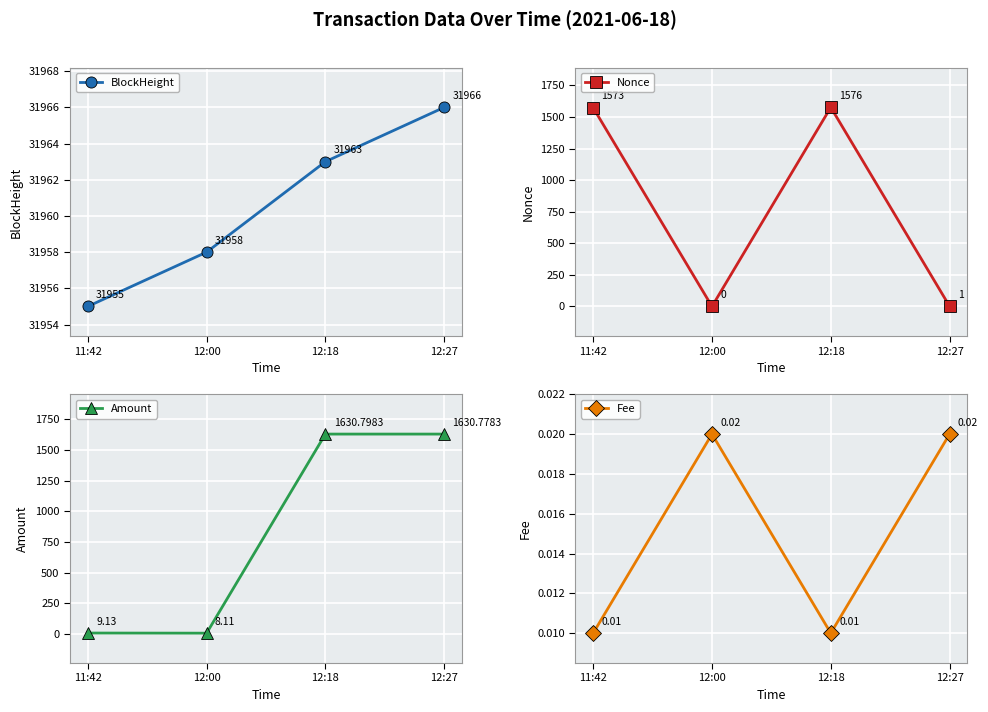

What is the difference between the second highest and minimum values in the Amount series?

1622.7